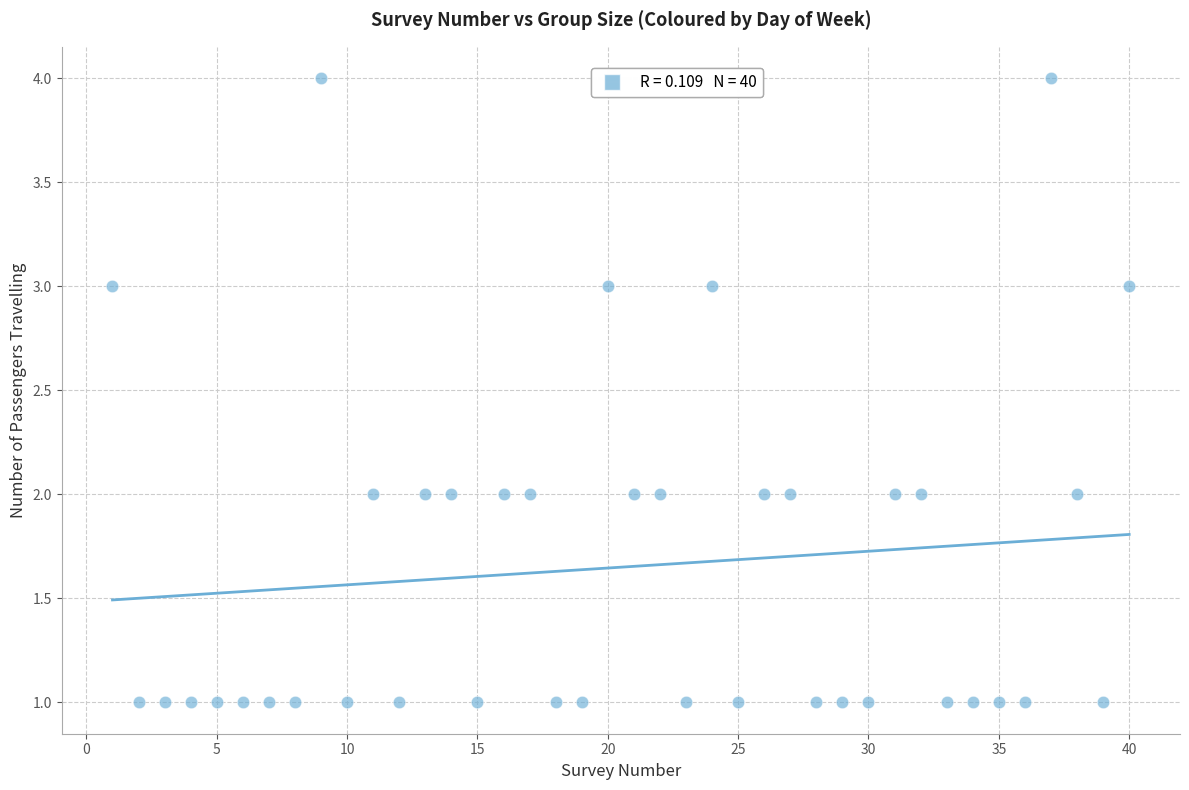

What is the range of X values (max minus min)?

39